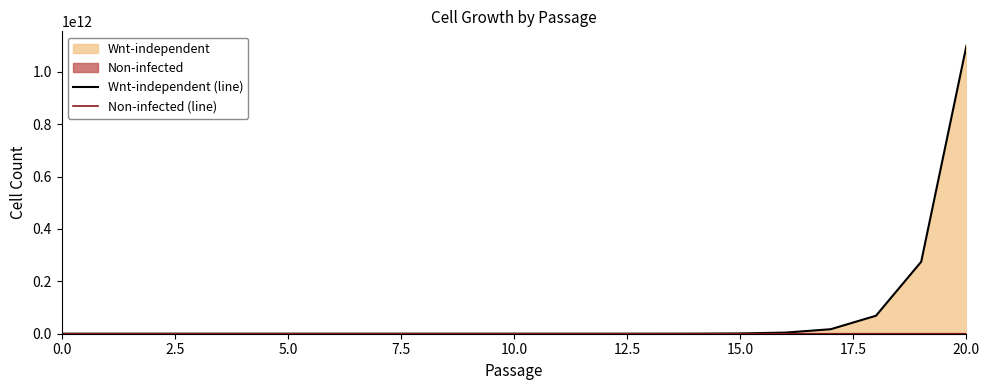

How many series are shown in this chart?

2